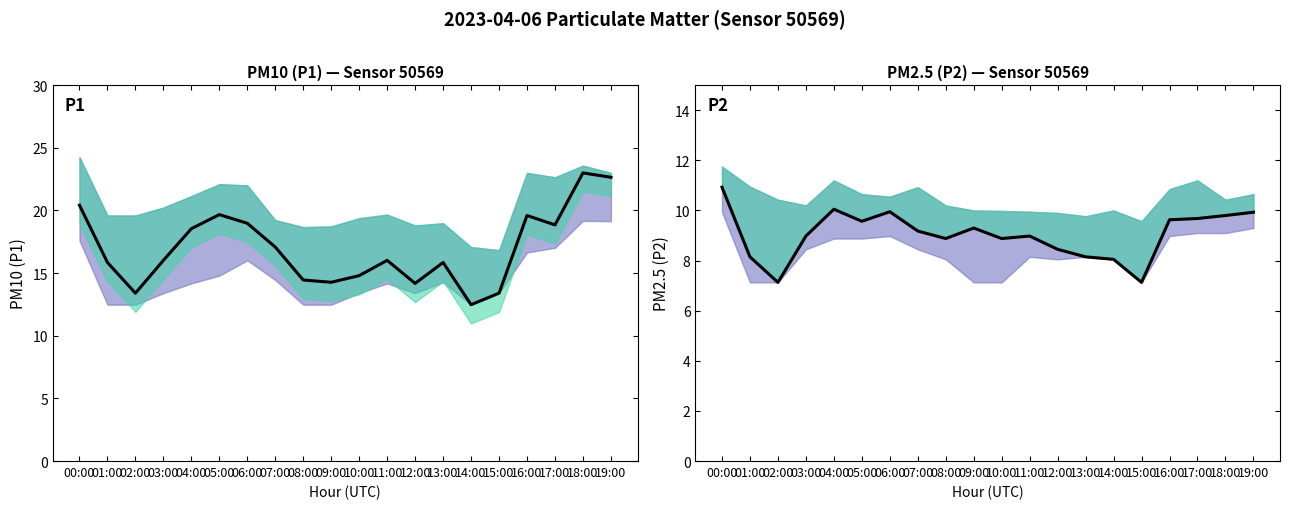

What are all the series names shown in the legend?

P1, P2